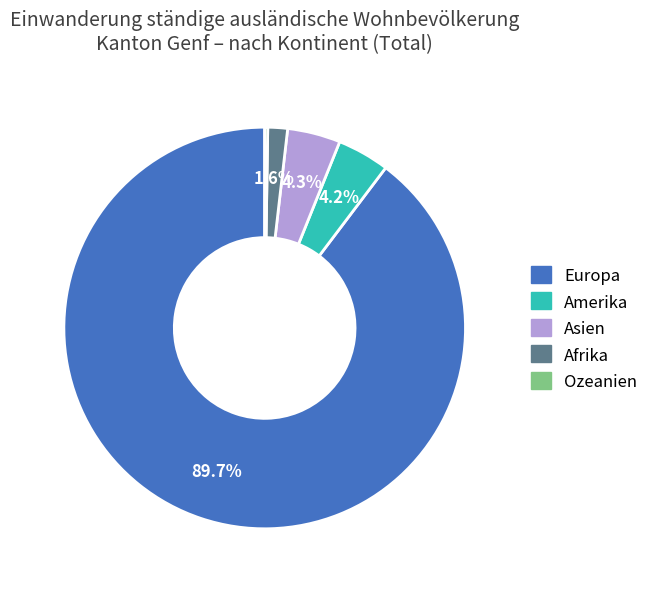

What is the largest slice in the pie chart?

Europa